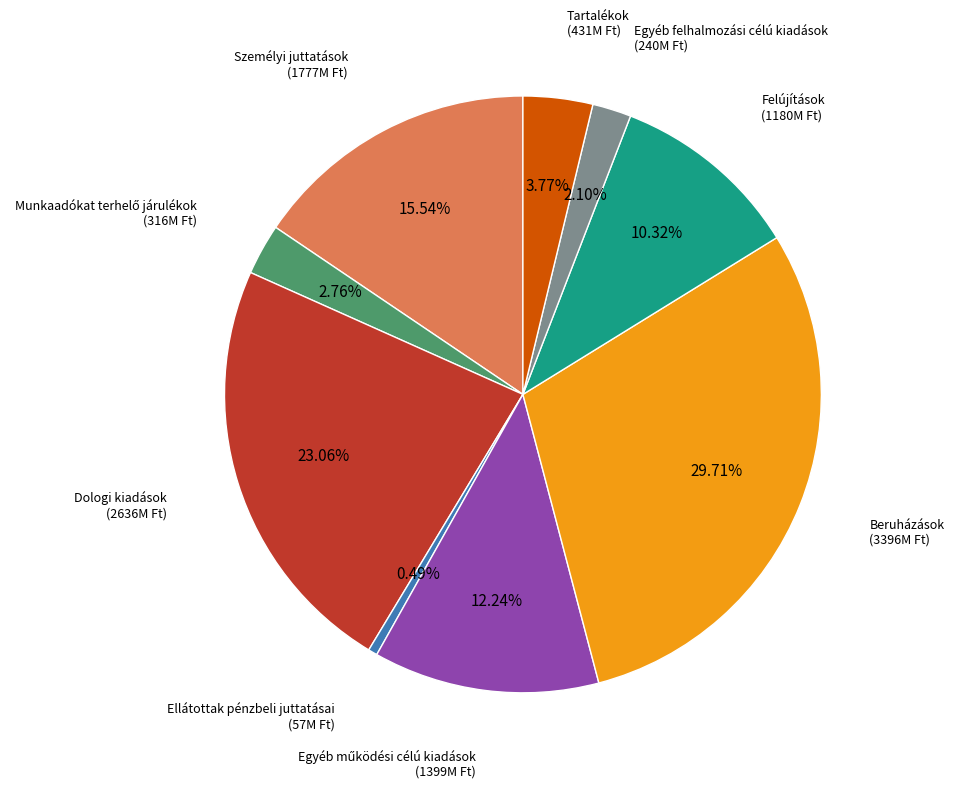

Between Egyéb felhalmozási célú kiadások and Ellátottak pénzbeli juttatásai, which is larger?

Egyéb felhalmozási célú kiadások